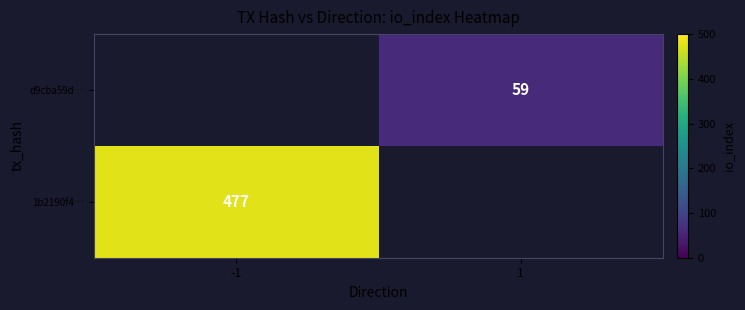

The value of 1b2190f4… at -1 is 477. True or false?

True